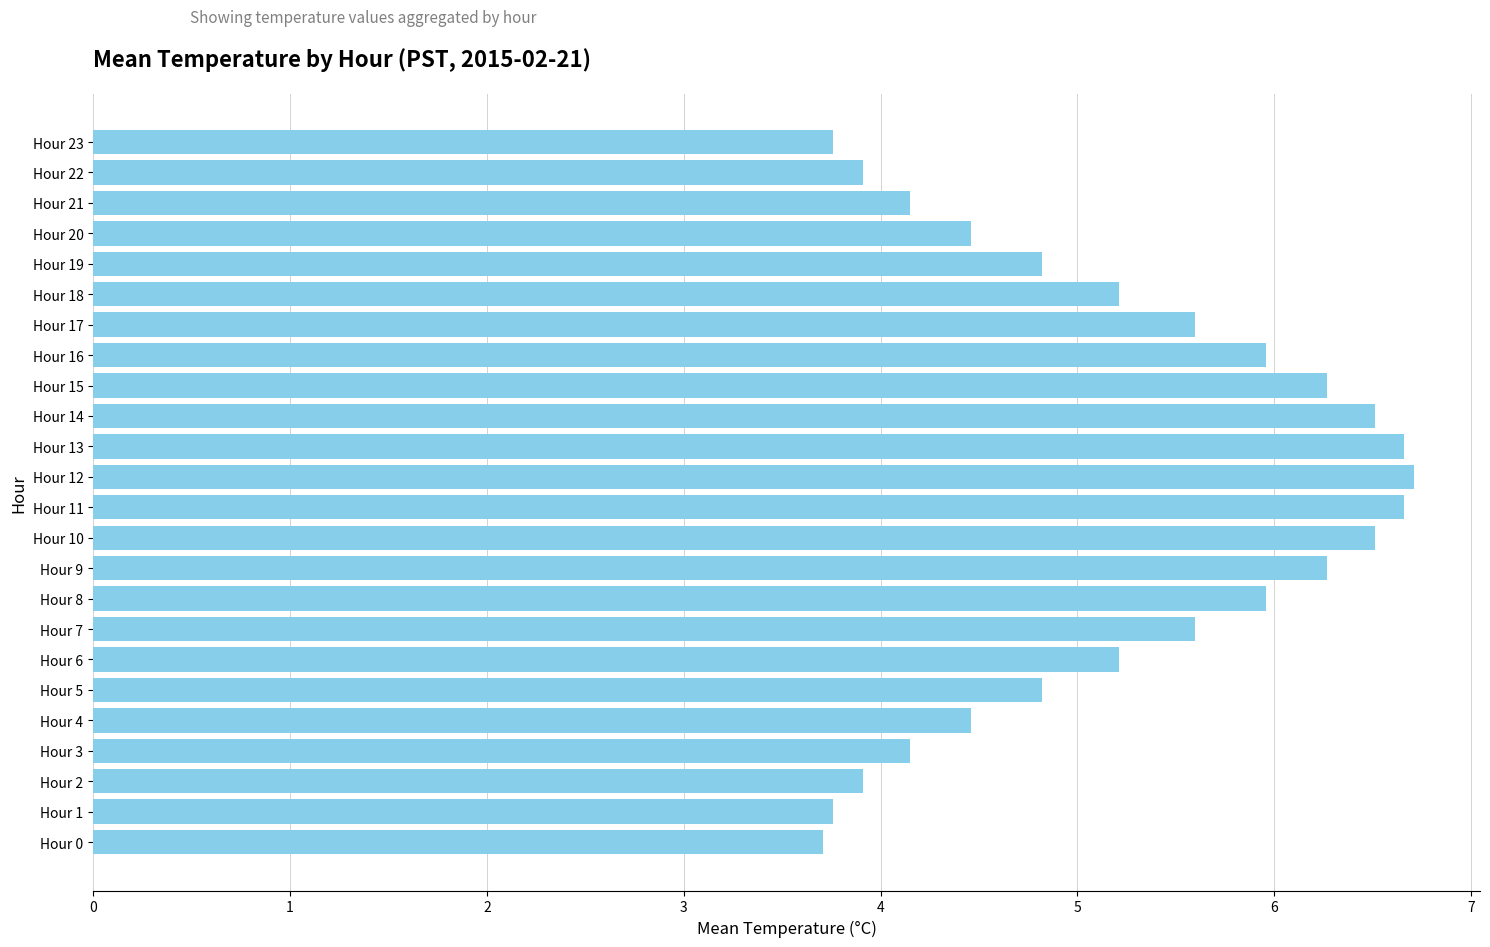

Is it true that the value at Hour 6 is 2.1?

False